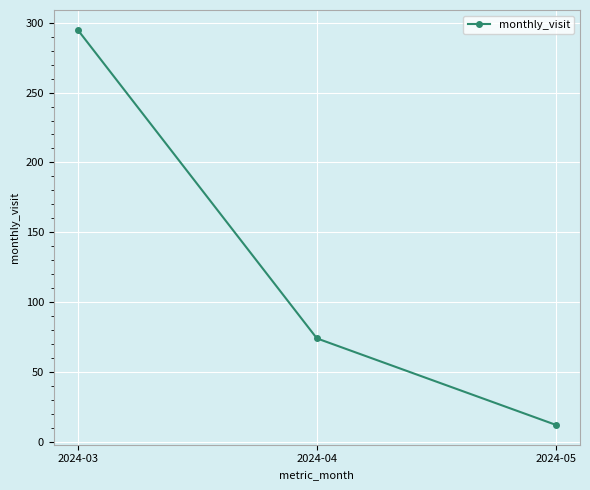

What is the maximum value shown in the chart?

295